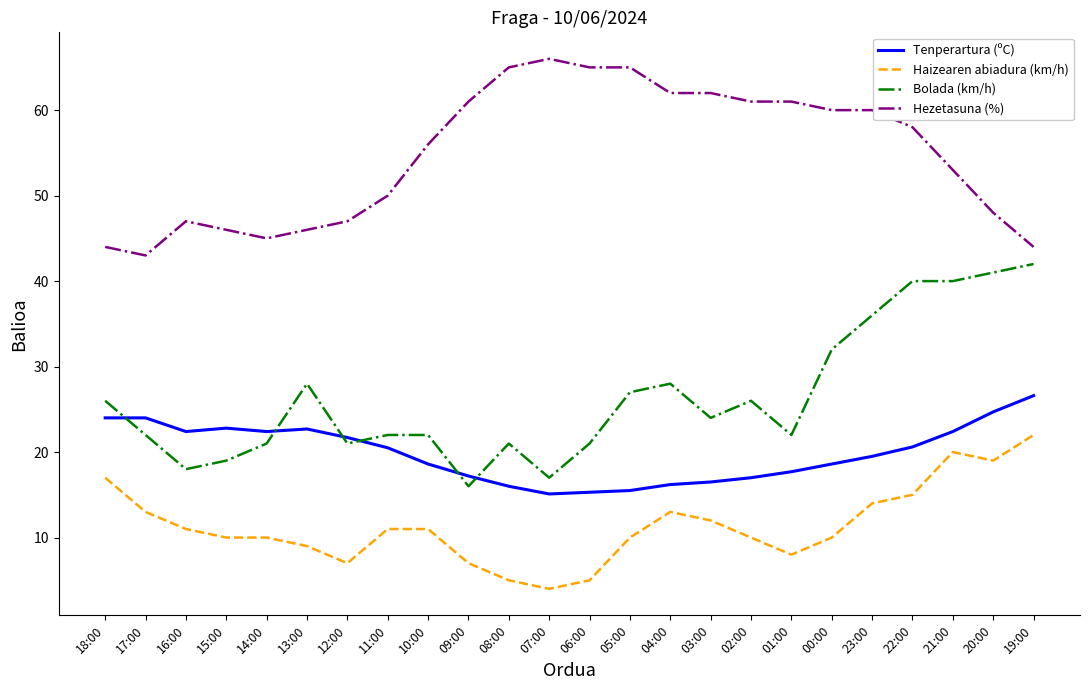

What is the difference between the highest and lowest values at 04:00?

49.0